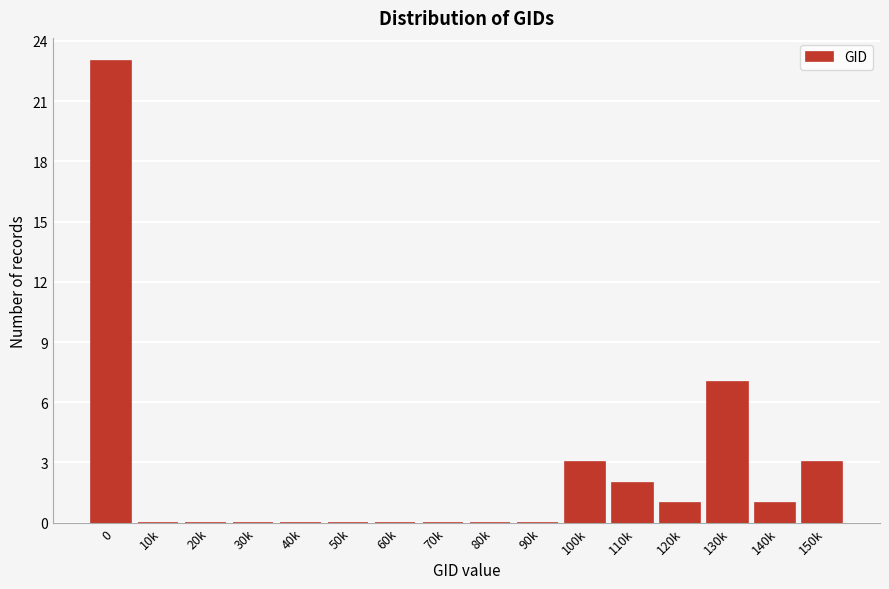

Reading left to right, extract all data points from this chart.

0=23	10k=0	20k=0	30k=0	40k=0	50k=0	60k=0	70k=0	80k=0	90k=0	100k=3	110k=2	120k=1	130k=7	140k=1	150k=3